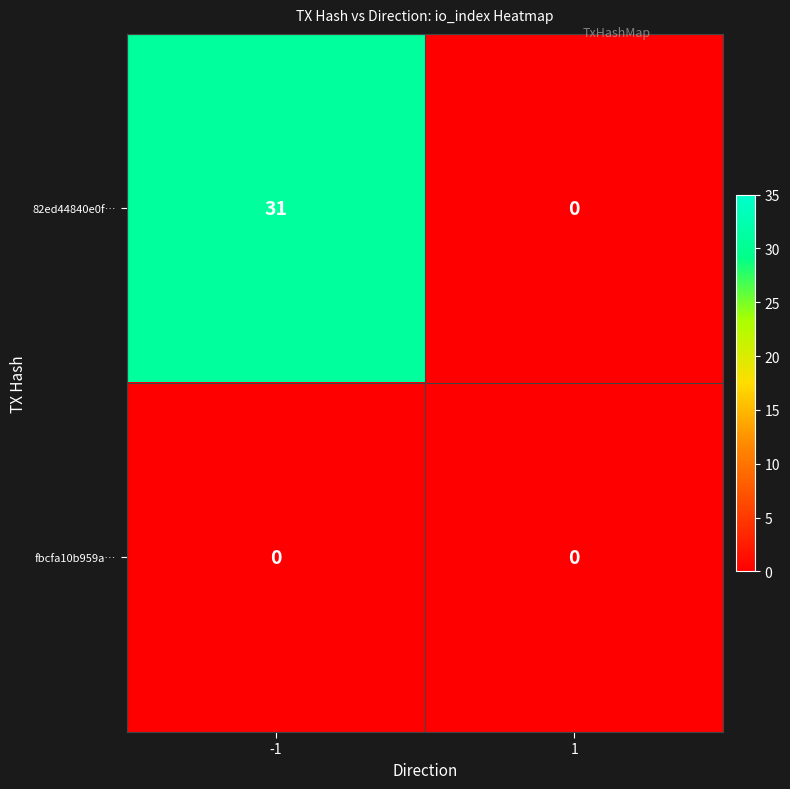

Which series changed the most between -1 and 1?

82ed44840e0f…